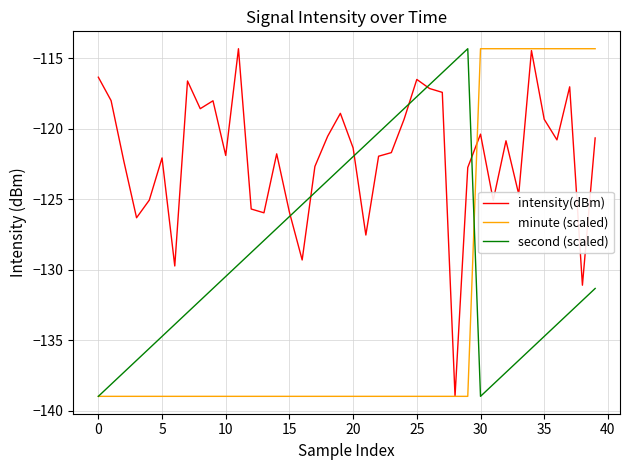

What is the lowest value of the minute (scaled) series?

-139.0